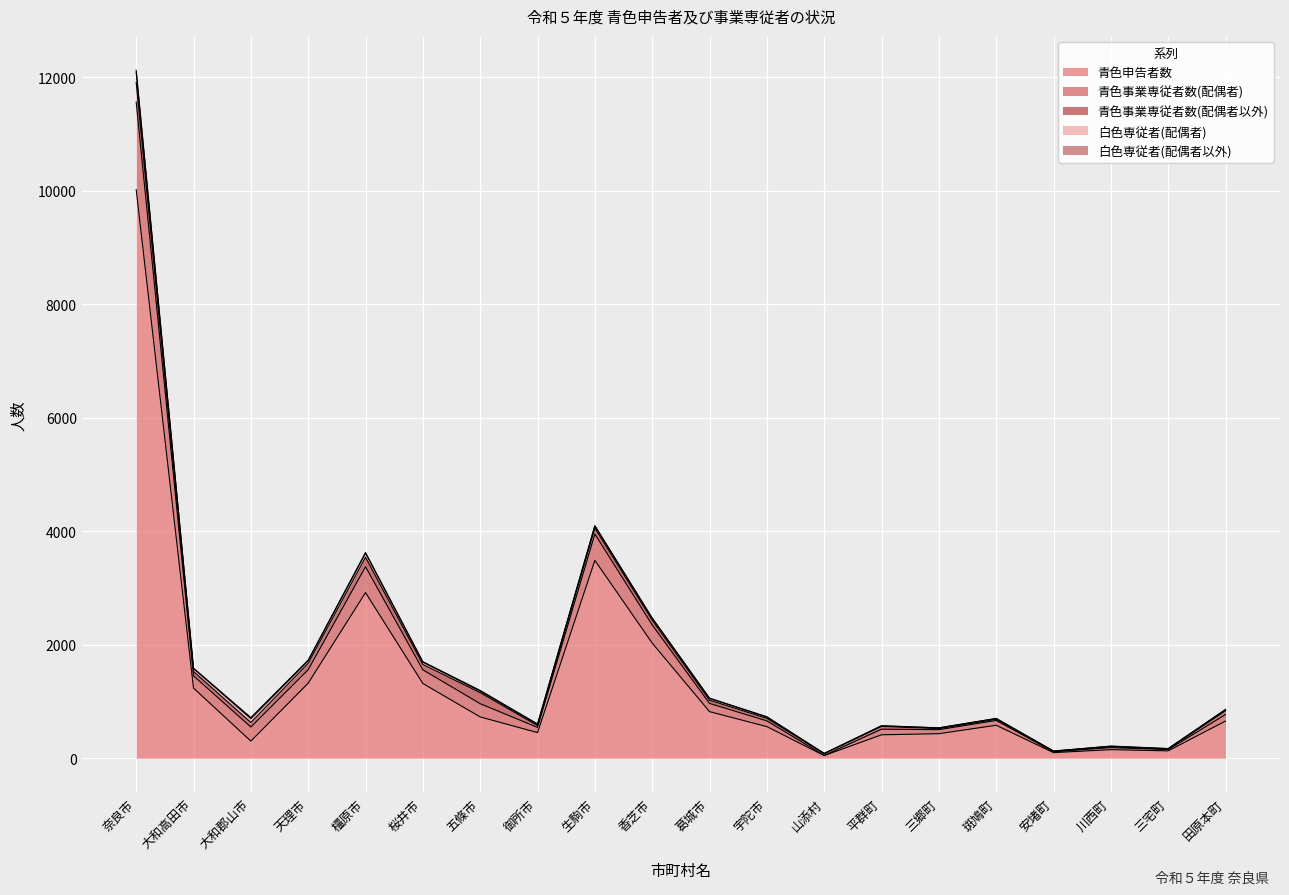

In 白色専従者(配偶者以外), how many points are lower than both neighbors (excluding endpoints)?

7